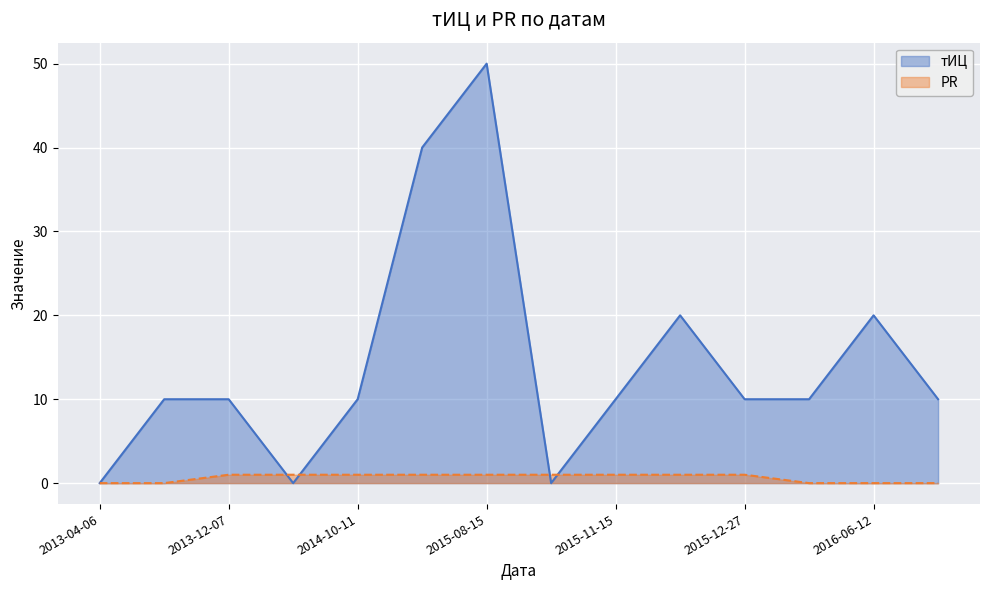

Reading left to right, what are all the values shown in this chart?

тИЦ: 0	10	10	0	10	40	50	0	10	20	10	10	20	10
PR: 0	0	1	1	1	1	1	1	1	1	1	0	0	0